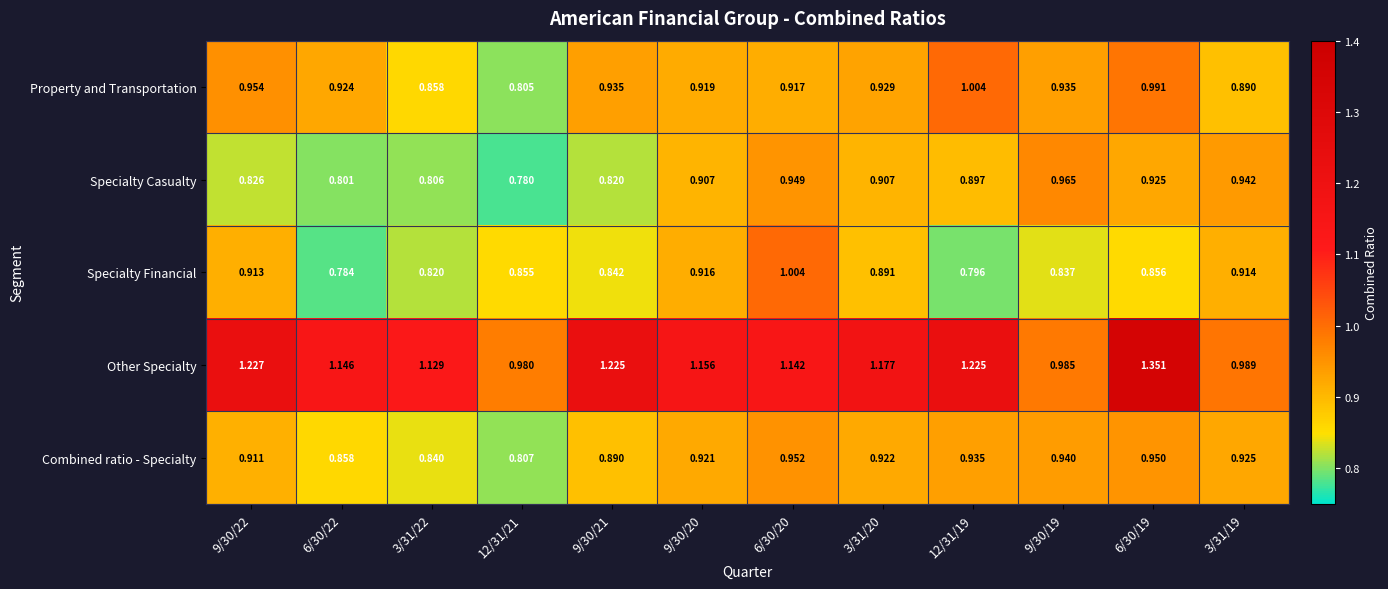

Count the number of categories in the chart.

12